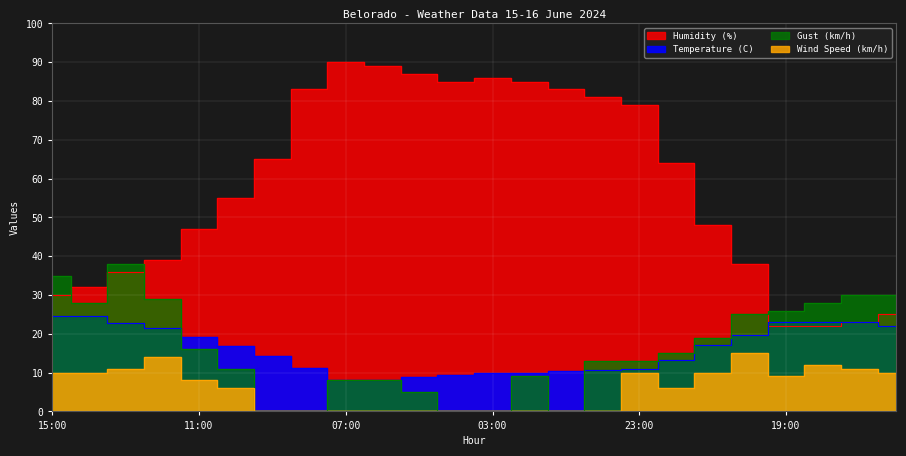

Which series has the largest range (max minus min)?

Humidity (%)